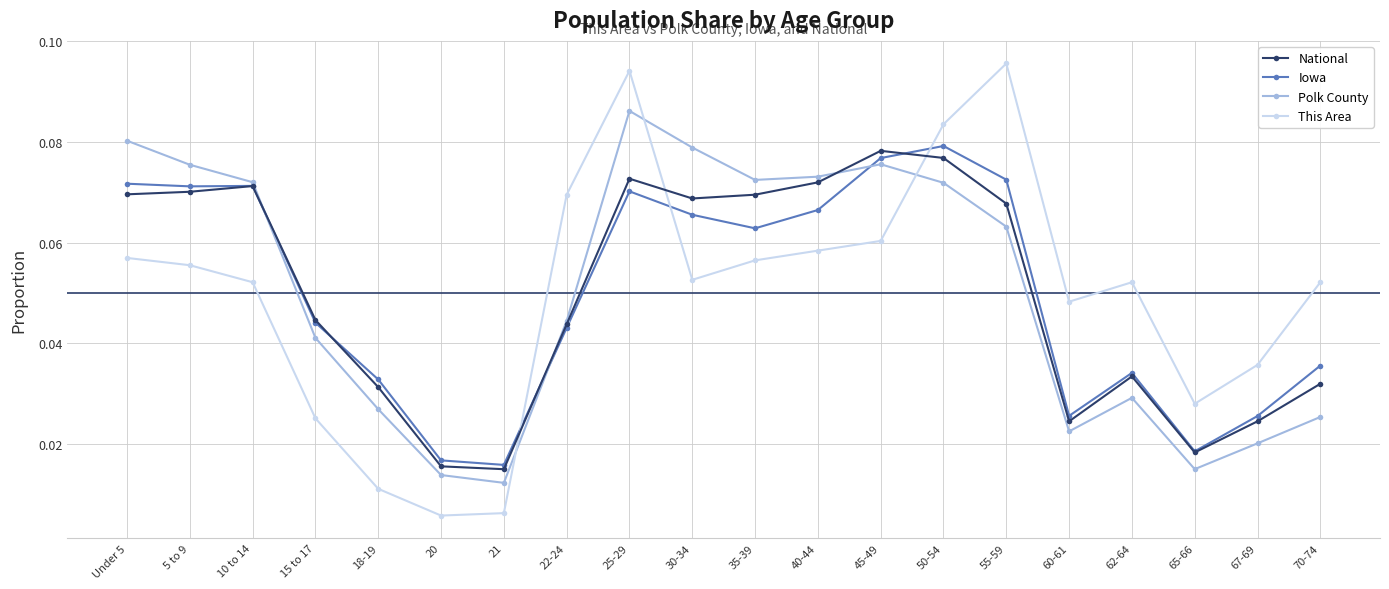

What is the label of the 1st point from the right?

70-74